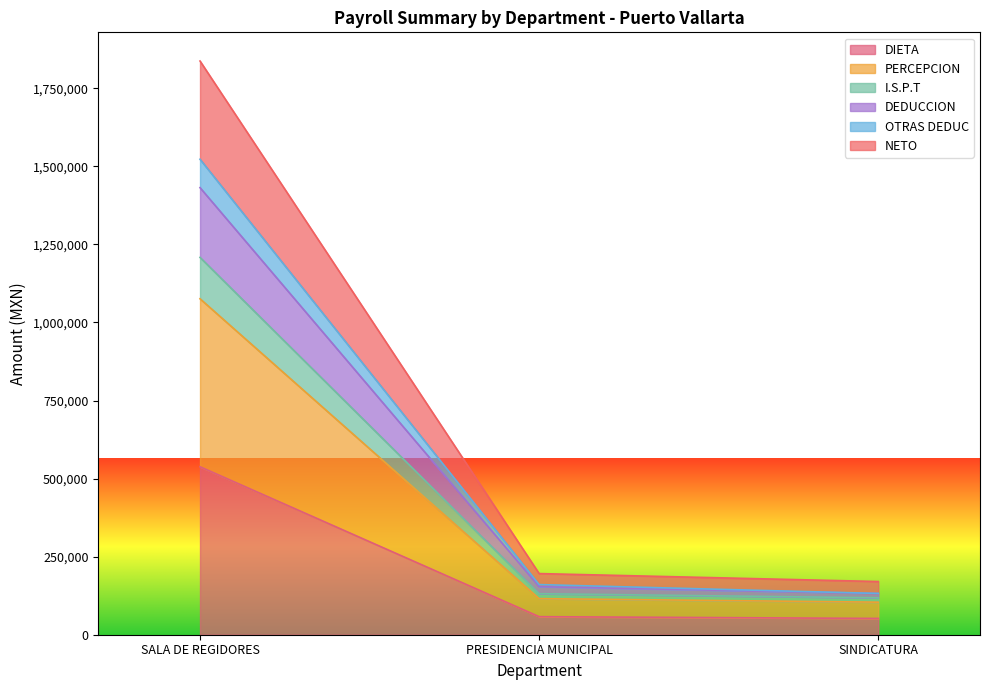

At which label does NETO reach its peak?

SALA DE REGIDORES